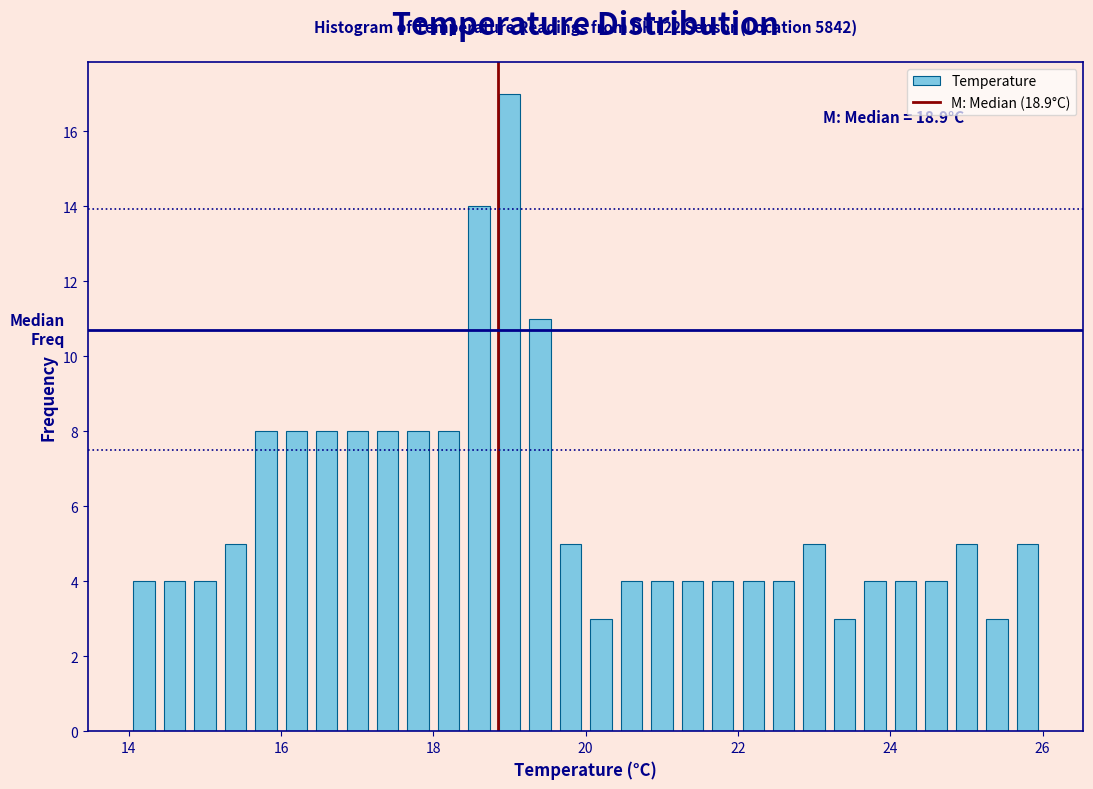

Around what value on the x-axis is the tallest bar? Give the approximate position of its centre, as read against the axis.

19.0